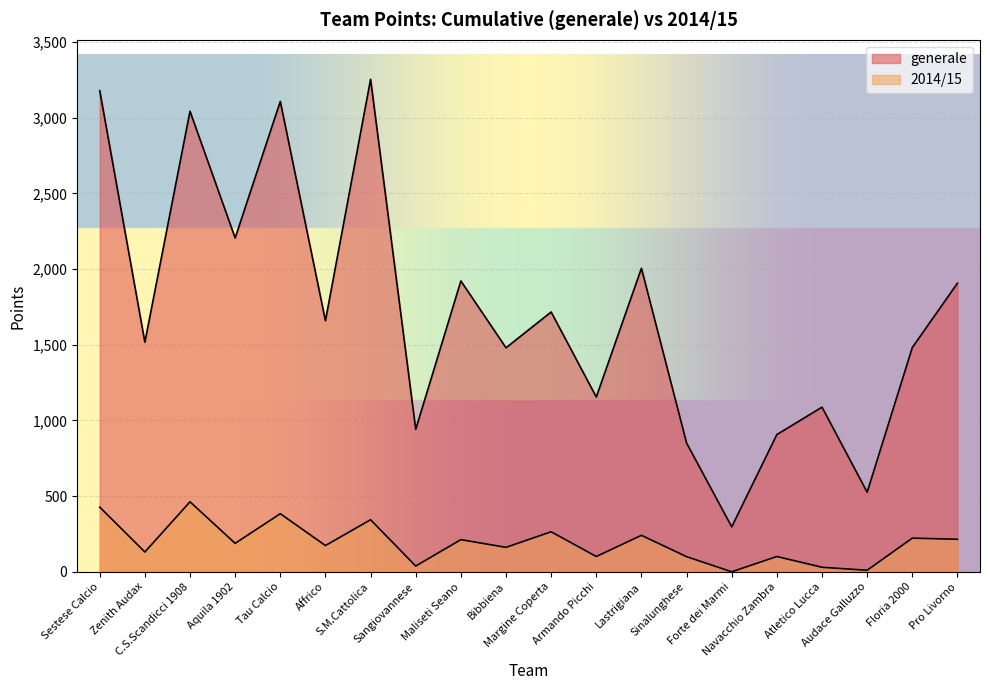

Rank the series at C.S.Scandicci 1908 from highest to lowest value.

generale, 2014/15